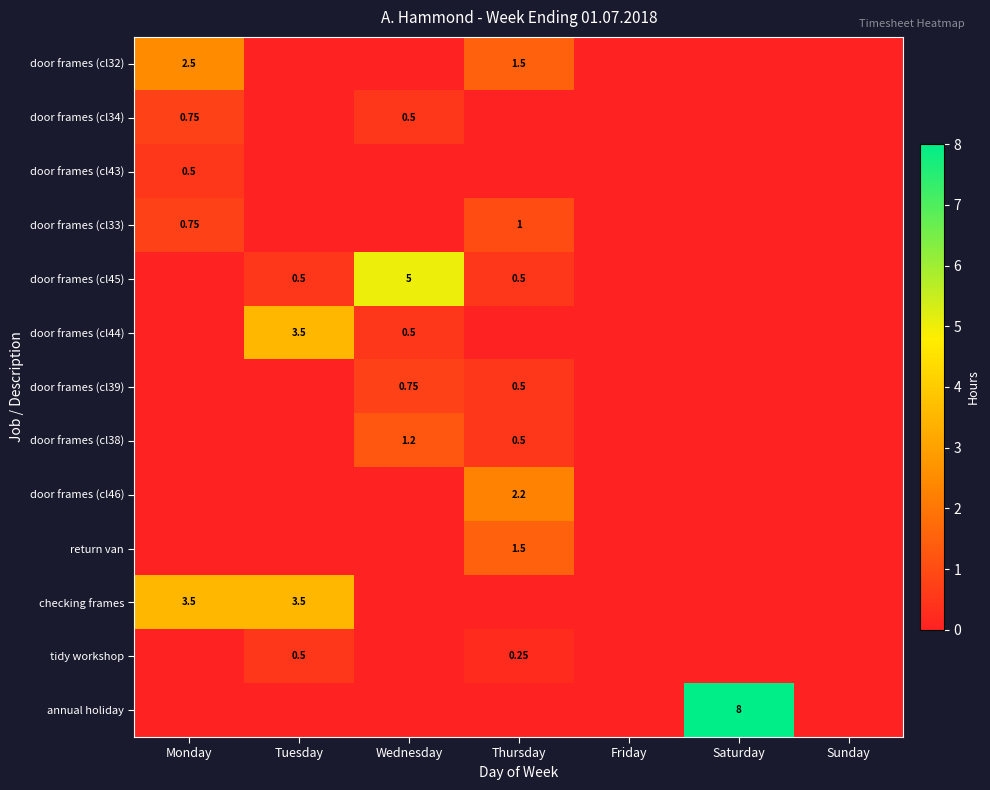

Which category has the highest value across all series?

Saturday